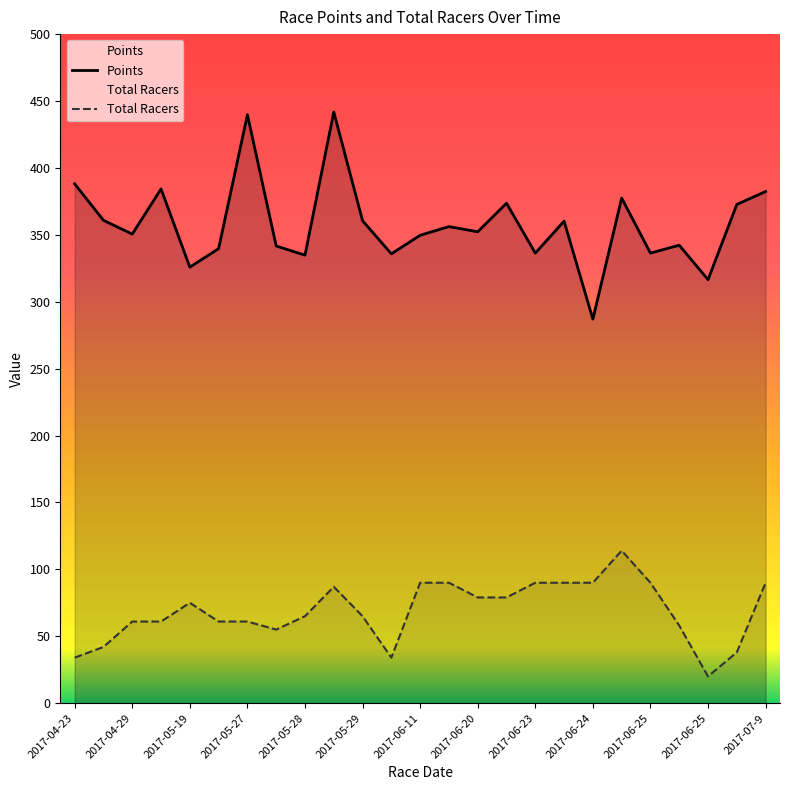

How many lines are shown in the chart?

2